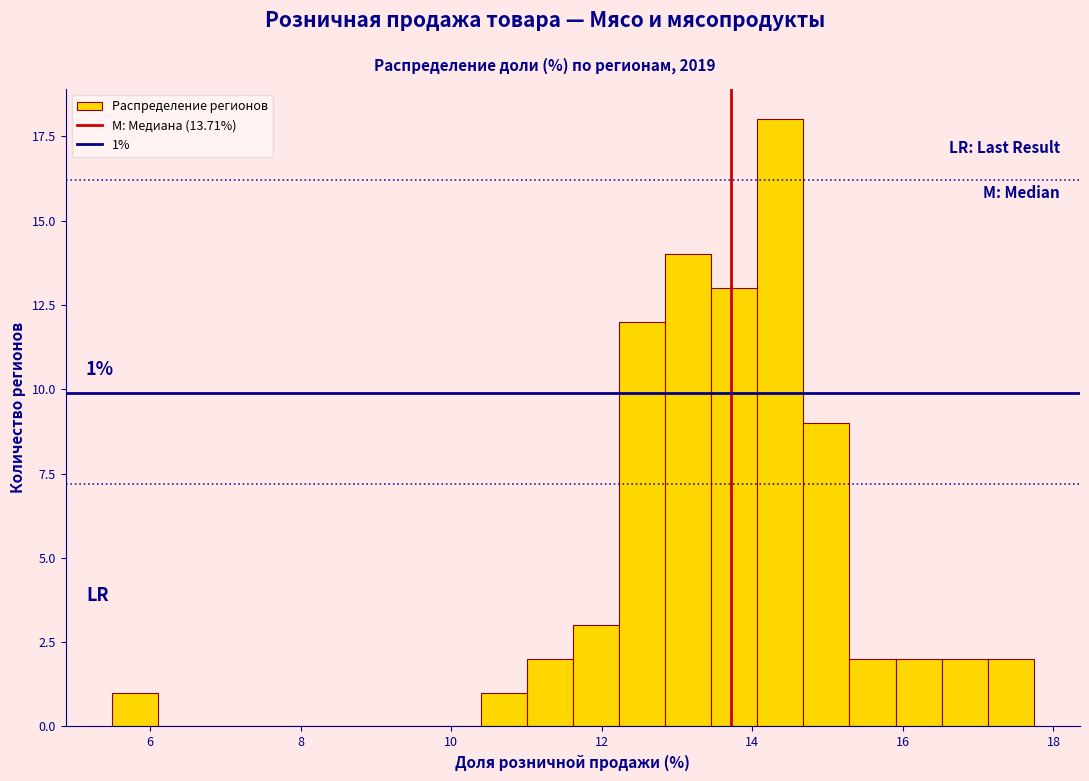

Around what value on the x-axis is the tallest bar? Give the approximate position of its centre, as read against the axis.

14.4